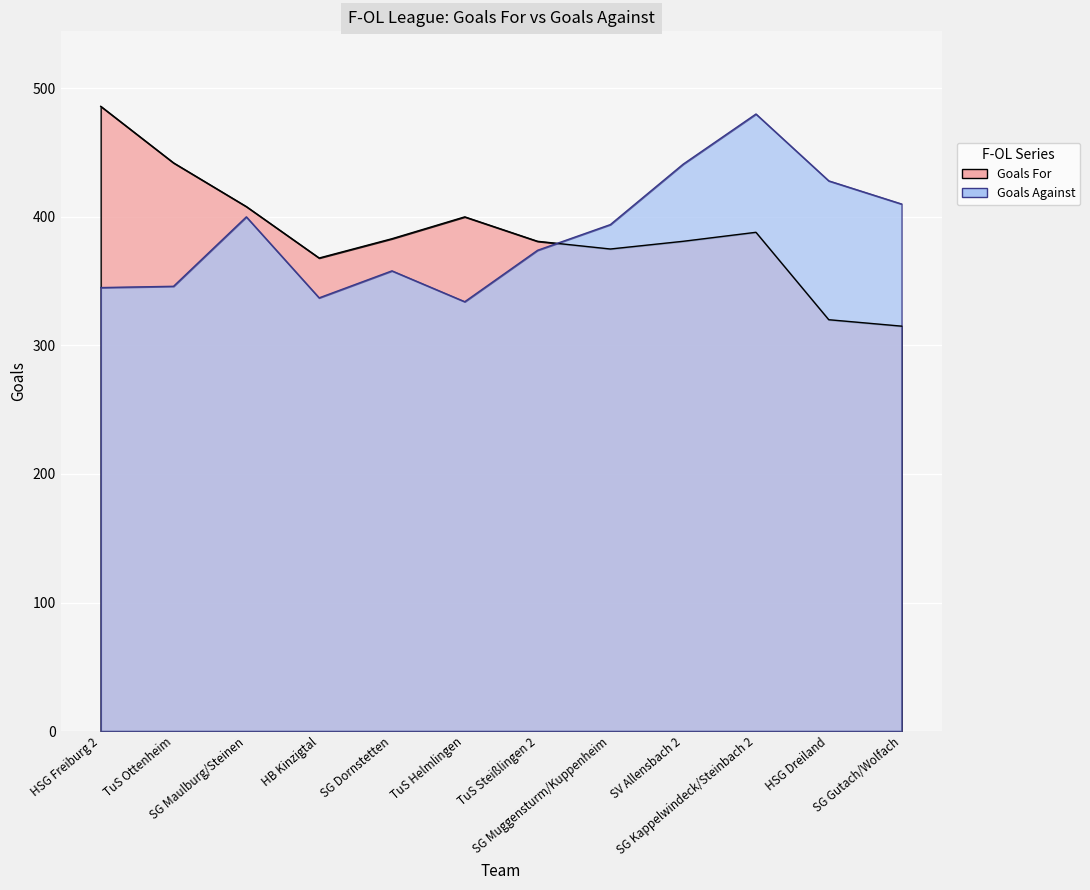

Which series changed the most between SG Muggensturm/Kuppenheim and SV Allensbach 2?

Goals Against